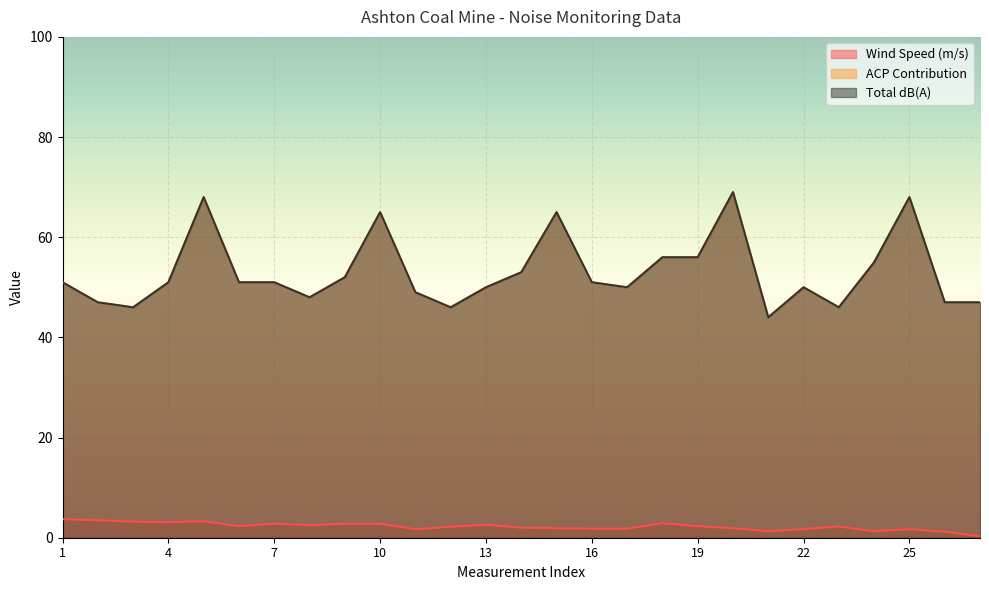

How many interior local valleys does the ACP Contribution series have?

6